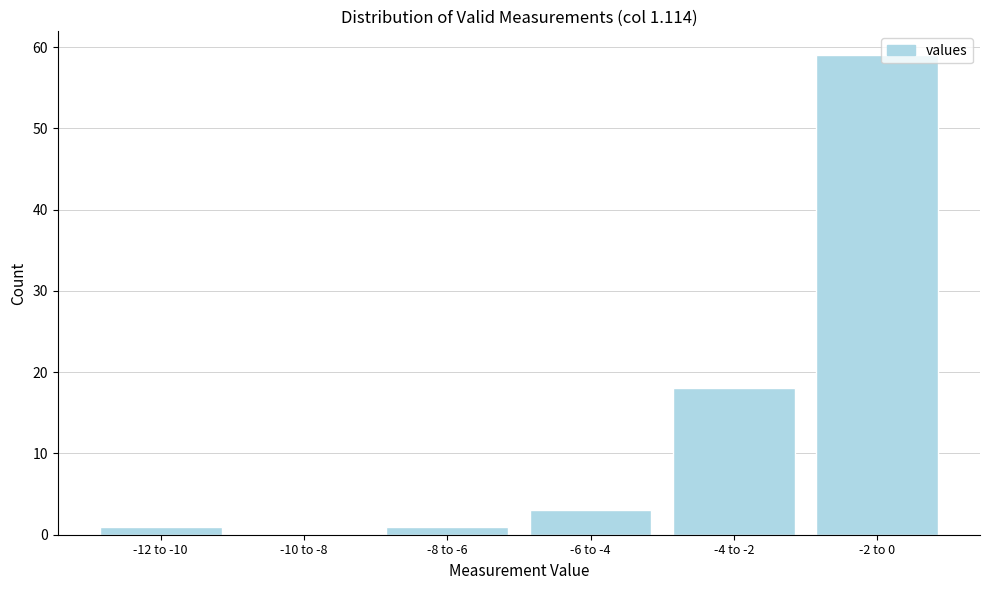

Reading left to right, transcribe all the data shown in this chart.

-12 to -10=1	-10 to -8=0	-8 to -6=1	-6 to -4=3	-4 to -2=18	-2 to 0=59